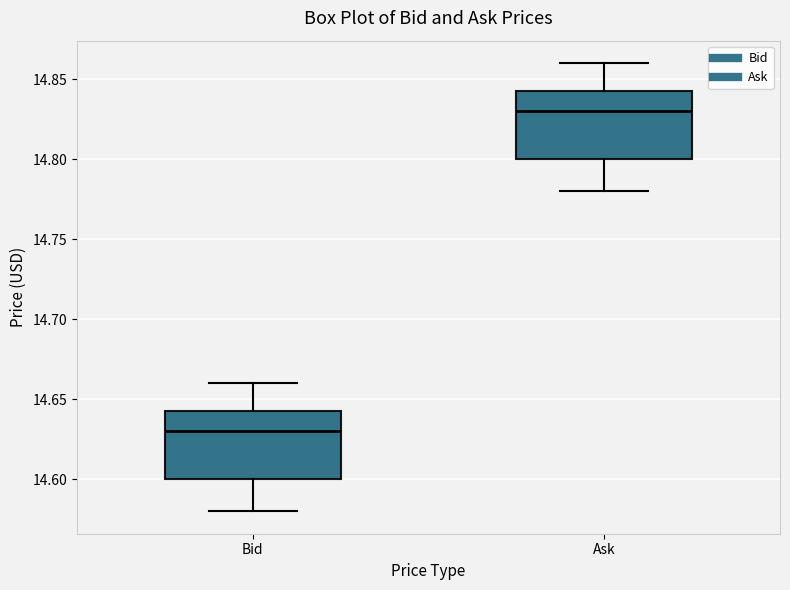

Which box has the lowest median line?

Bid